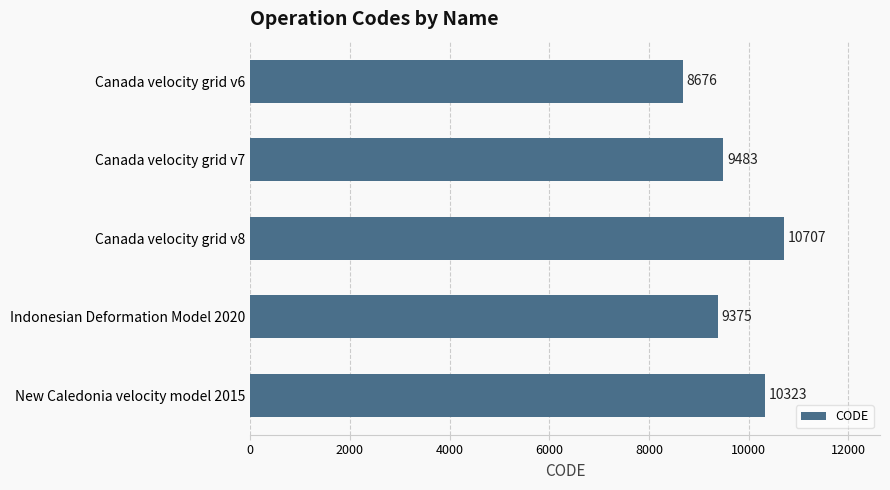

Rank the categories by value from highest to lowest.

Canada velocity grid v8, New Caledonia velocity model 2015, Canada velocity grid v7, Indonesian Deformation Model 2020, Canada velocity grid v6